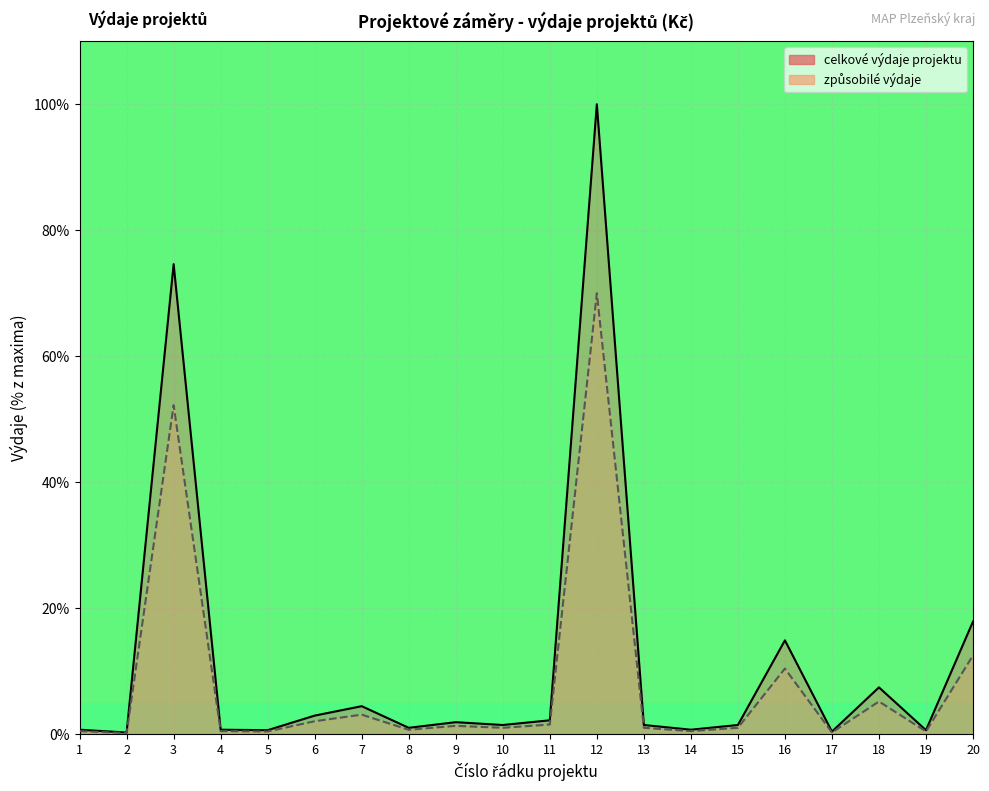

True or false: zpusobile_vydaje and celkove_vydaje intersect in this chart.

False